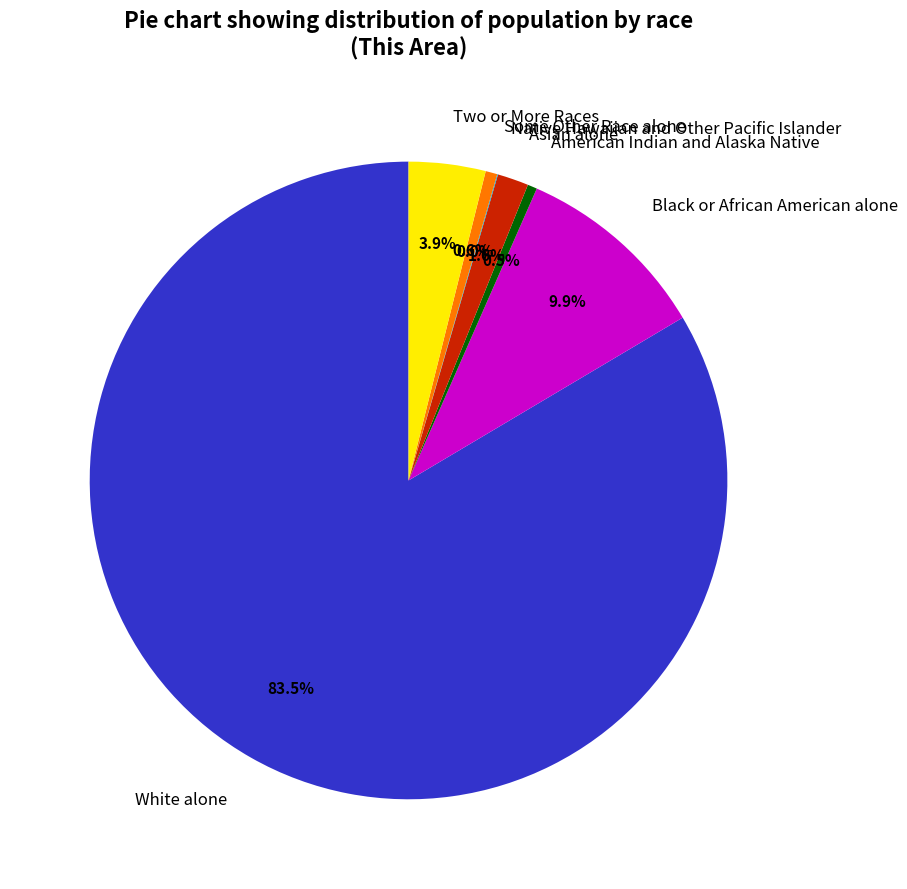

Which has a higher value, White alone or Black or African American alone?

White alone